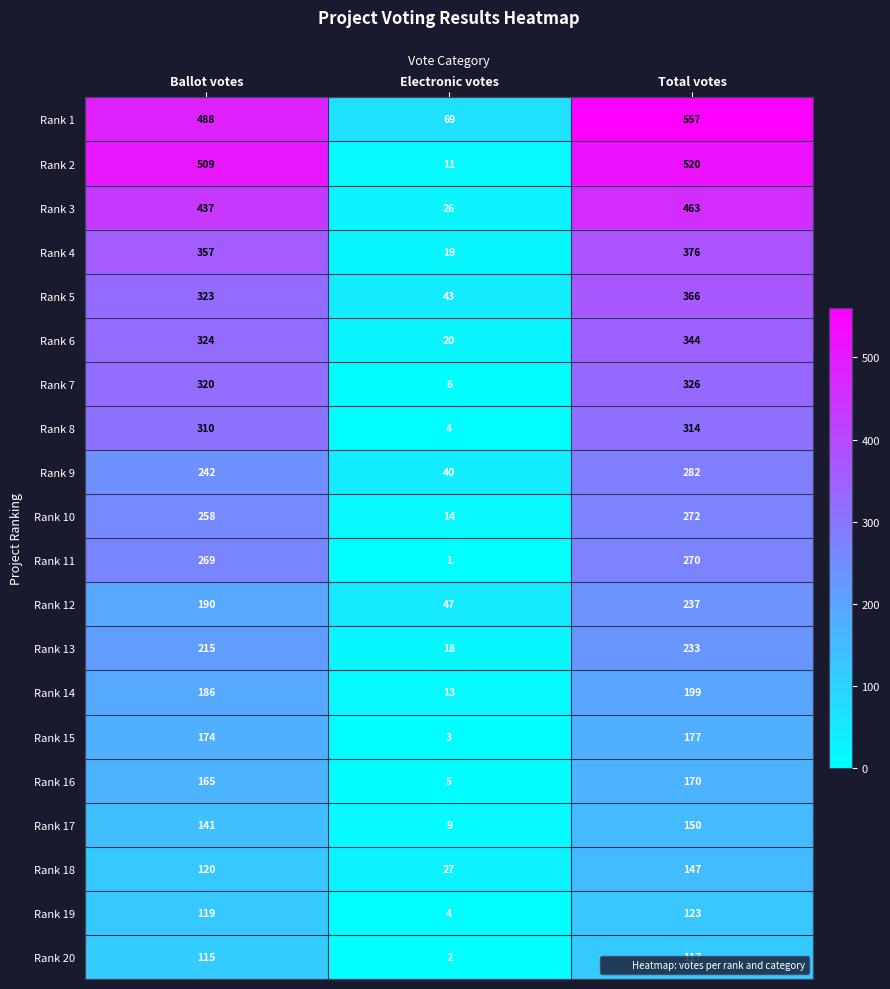

Rank the series at Total votes from lowest to highest value.

Rank 20, Rank 19, Rank 18, Rank 17, Rank 16, Rank 15, Rank 14, Rank 13, Rank 12, Rank 11, Rank 10, Rank 9, Rank 8, Rank 7, Rank 6, Rank 5, Rank 4, Rank 3, Rank 2, Rank 1